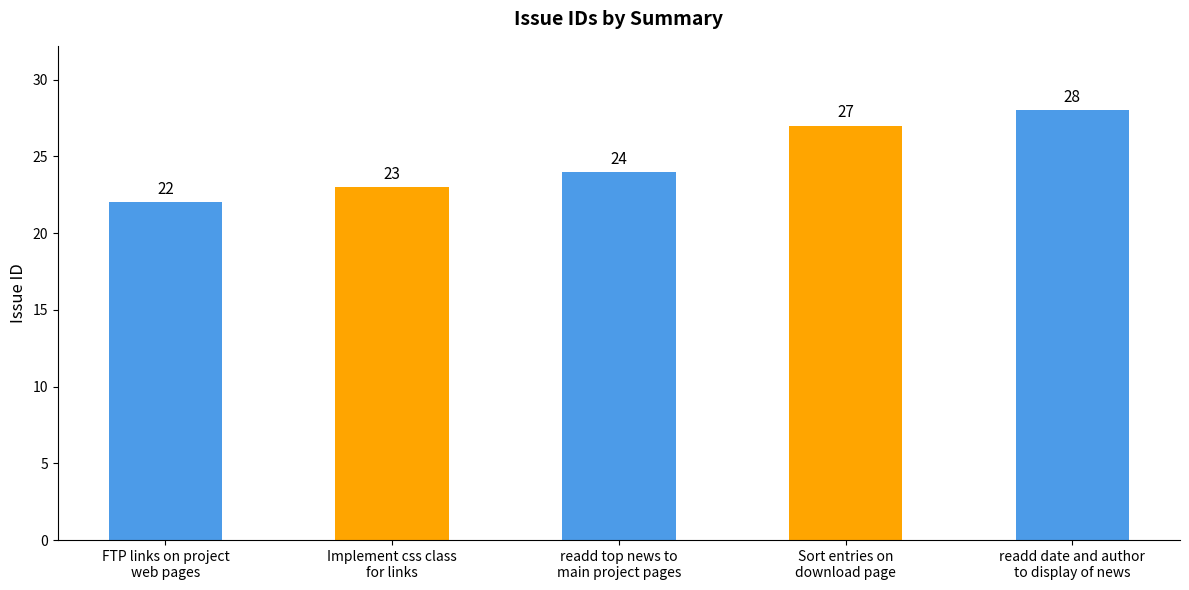

What position from the left is Sort entries on
download page?

4